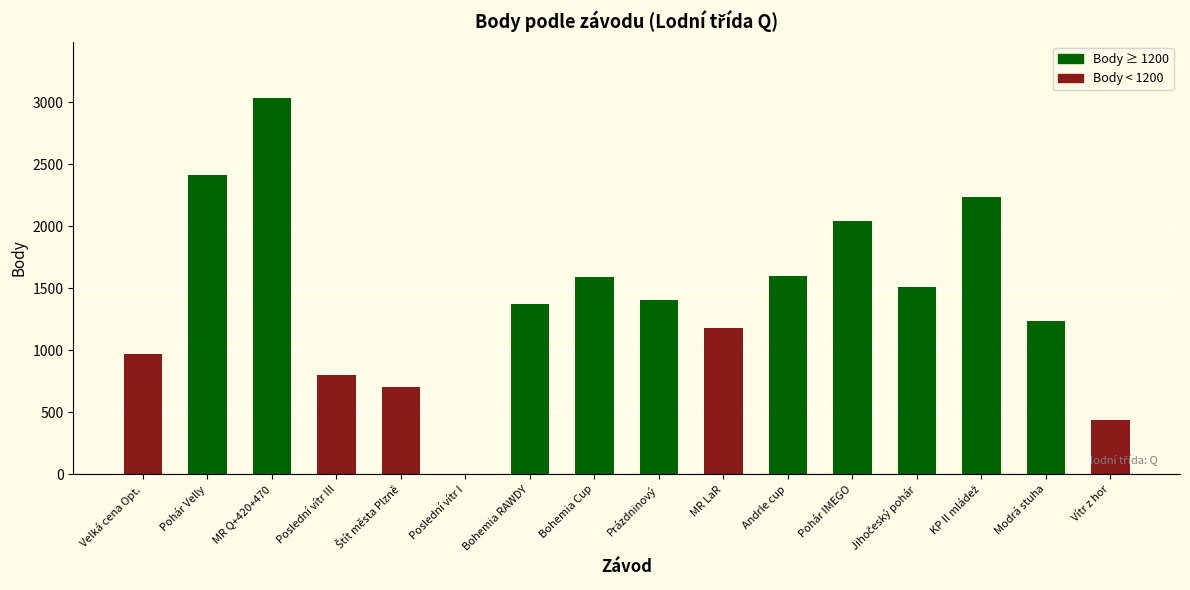

What is the average value?

1409